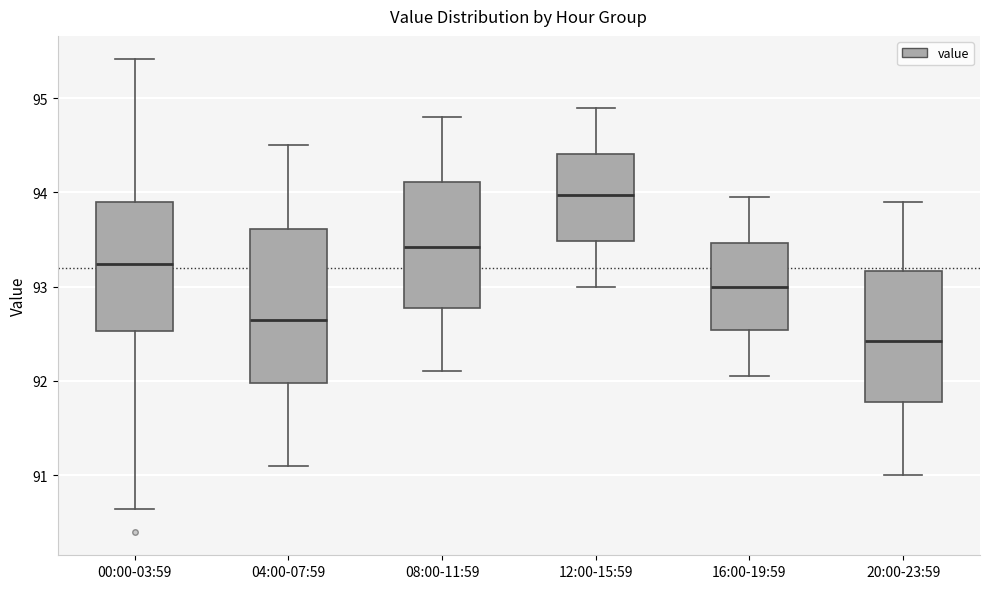

Reading left to right, transcribe this box plot: for each box, give where its median line is, the range the box spans, and where its two whiskers end, as read against the y-axis. The values are not printed on the chart, so give them approximately, as read against the axis.

00:00-03:59: median 93.2, box 92.5 to 93.9, whiskers 90.6 to 95.4
04:00-07:59: median 92.7, box 92.0 to 93.6, whiskers 91.1 to 94.5
08:00-11:59: median 93.4, box 92.8 to 94.1, whiskers 92.1 to 94.8
12:00-15:59: median 94.0, box 93.5 to 94.4, whiskers 93.0 to 94.9
16:00-19:59: median 93.0, box 92.5 to 93.5, whiskers 92.1 to 94.0
20:00-23:59: median 92.4, box 91.8 to 93.2, whiskers 91.0 to 93.9